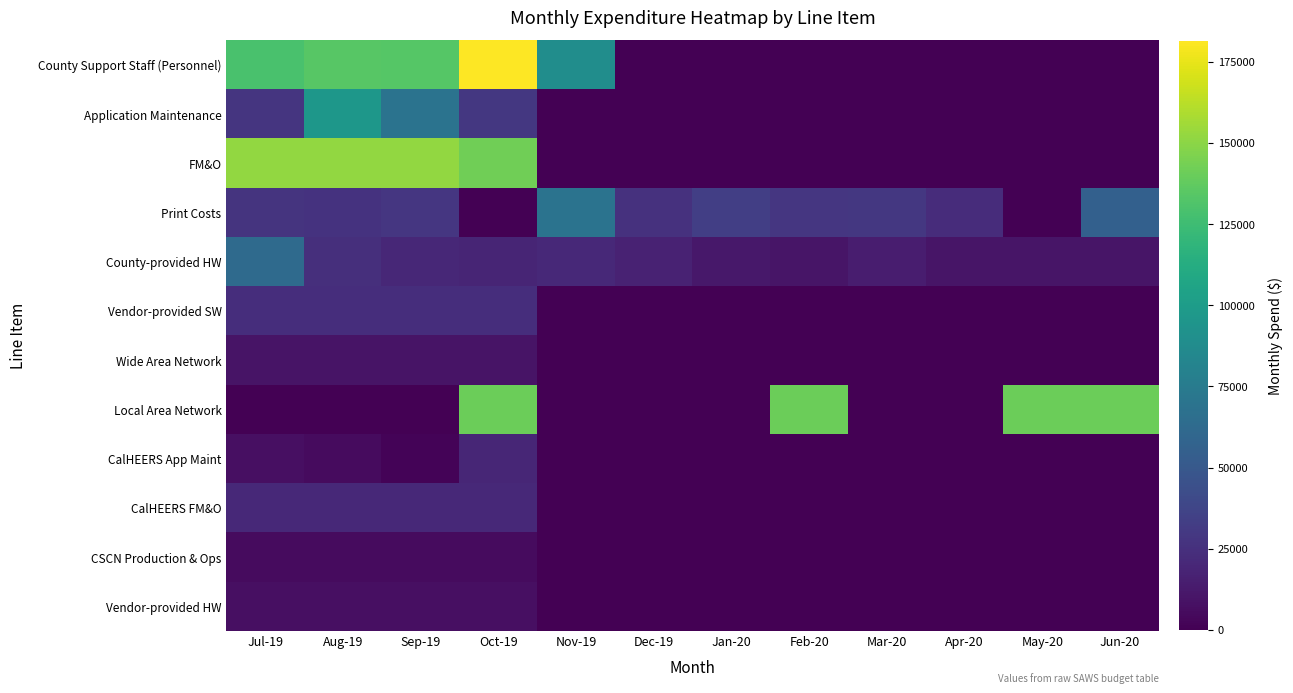

Reading left to right, extract all data points from this chart.

County Support Staff (Personnel): Jul-19=129594	Aug-19=133977	Sep-19=133666	Oct-19=181384	Nov-19=88748	Dec-19=0	Jan-20=0	Feb-20=0	Mar-20=0	Apr-20=0	May-20=0	Jun-20=0
Application Maintenance: Jul-19=28064	Aug-19=95967	Sep-19=69073	Oct-19=29558	Nov-19=0	Dec-19=0	Jan-20=0	Feb-20=0	Mar-20=0	Apr-20=0	May-20=0	Jun-20=0
FM&O: Jul-19=152194	Aug-19=152194	Sep-19=152194	Oct-19=142221	Nov-19=0	Dec-19=0	Jan-20=0	Feb-20=0	Mar-20=0	Apr-20=0	May-20=0	Jun-20=0
Print Costs: Jul-19=27340	Aug-19=26615	Sep-19=28469	Oct-19=0	Nov-19=69197	Dec-19=25565	Jan-20=33547	Feb-20=28897	Mar-20=29239	Apr-20=23178	May-20=0	Jun-20=55761
County-provided HW: Jul-19=62470	Aug-19=24357	Sep-19=20062	Oct-19=18798	Nov-19=20852	Dec-19=17707	Jan-20=12005	Feb-20=10201	Mar-20=14324	Apr-20=10583	May-20=10593	Jun-20=10039
Vendor-provided SW: Jul-19=24021	Aug-19=24021	Sep-19=24021	Oct-19=24021	Nov-19=0	Dec-19=0	Jan-20=0	Feb-20=0	Mar-20=0	Apr-20=0	May-20=0	Jun-20=0
Wide Area Network: Jul-19=9365	Aug-19=9365	Sep-19=9365	Oct-19=9365	Nov-19=0	Dec-19=0	Jan-20=0	Feb-20=0	Mar-20=0	Apr-20=0	May-20=0	Jun-20=0
Local Area Network: Jul-19=0	Aug-19=0	Sep-19=0	Oct-19=140332	Nov-19=0	Dec-19=0	Jan-20=0	Feb-20=140332	Mar-20=0	Apr-20=0	May-20=140332	Jun-20=140332
CalHEERS App Maint: Jul-19=7243	Aug-19=5372	Sep-19=1513	Oct-19=19529	Nov-19=0	Dec-19=0	Jan-20=0	Feb-20=0	Mar-20=0	Apr-20=0	May-20=0	Jun-20=0
CalHEERS FM&O: Jul-19=20920	Aug-19=20920	Sep-19=20920	Oct-19=20920	Nov-19=0	Dec-19=0	Jan-20=0	Feb-20=0	Mar-20=0	Apr-20=0	May-20=0	Jun-20=0
CSCN Production & Ops: Jul-19=4994	Aug-19=4994	Sep-19=4994	Oct-19=4994	Nov-19=0	Dec-19=0	Jan-20=0	Feb-20=0	Mar-20=0	Apr-20=0	May-20=0	Jun-20=0
Vendor-provided HW: Jul-19=7480	Aug-19=7480	Sep-19=7207	Oct-19=7130	Nov-19=0	Dec-19=0	Jan-20=0	Feb-20=0	Mar-20=0	Apr-20=0	May-20=0	Jun-20=0